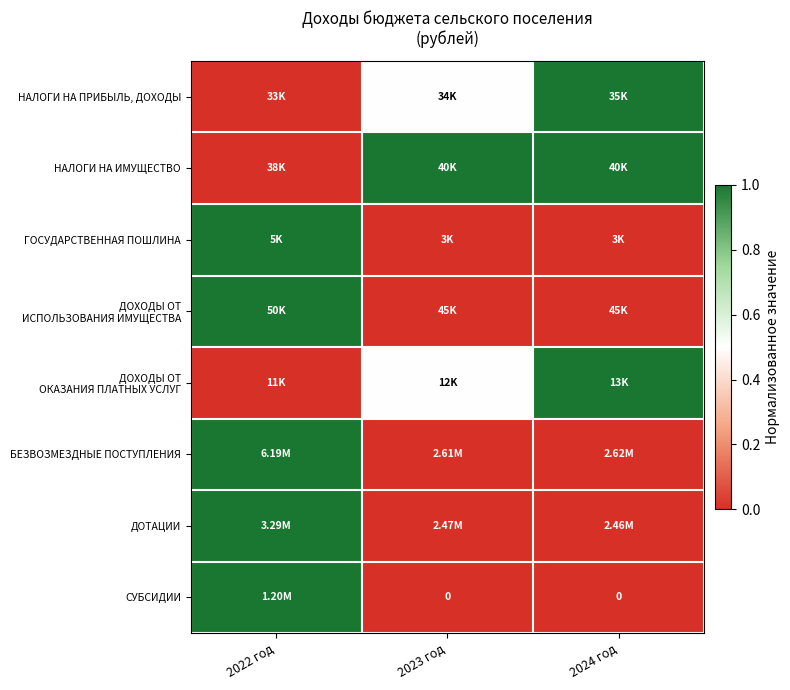

Where is БЕЗВОЗМЕЗДНЫЕ ПОСТУПЛЕНИЯ nearest to the value 0?

2023 год